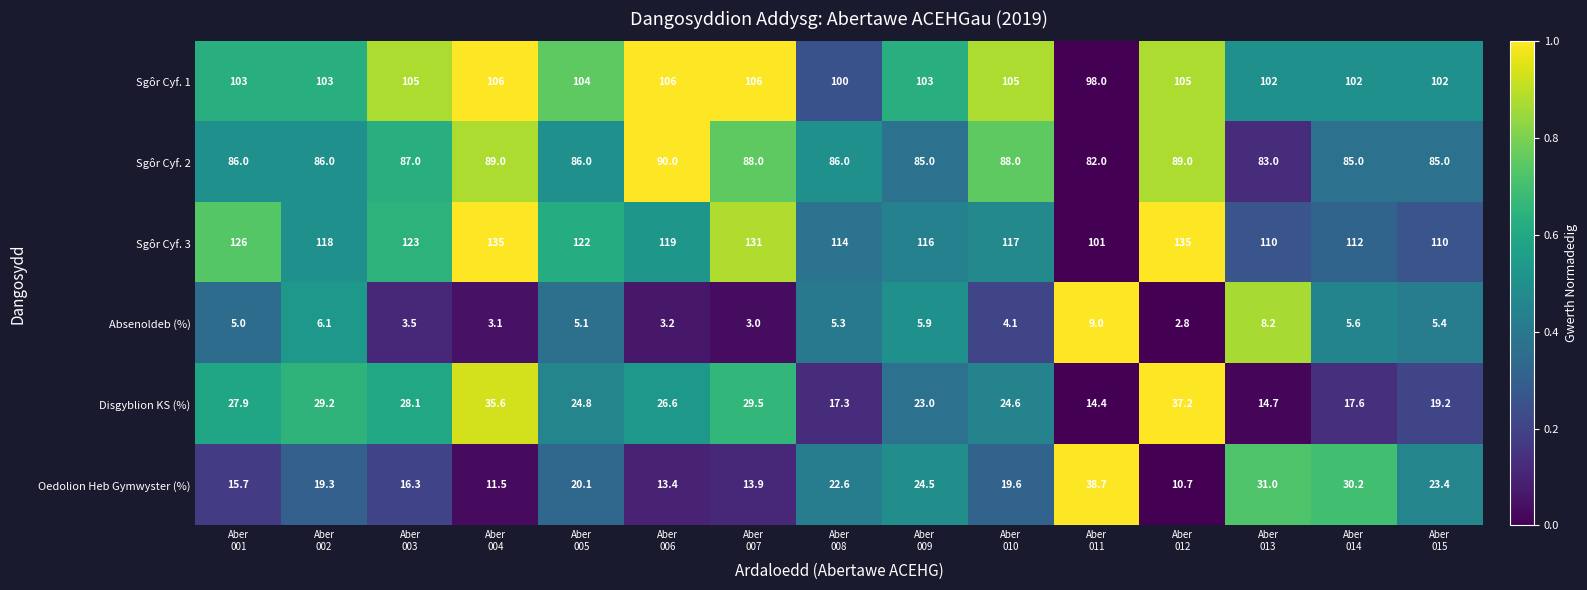

What is the spread (max minus min) of values at Aber
005?

116.9